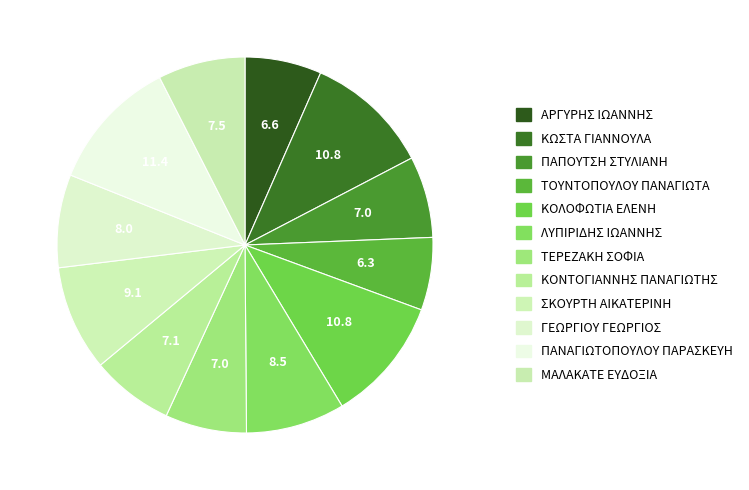

How many slices are in this pie chart?

12